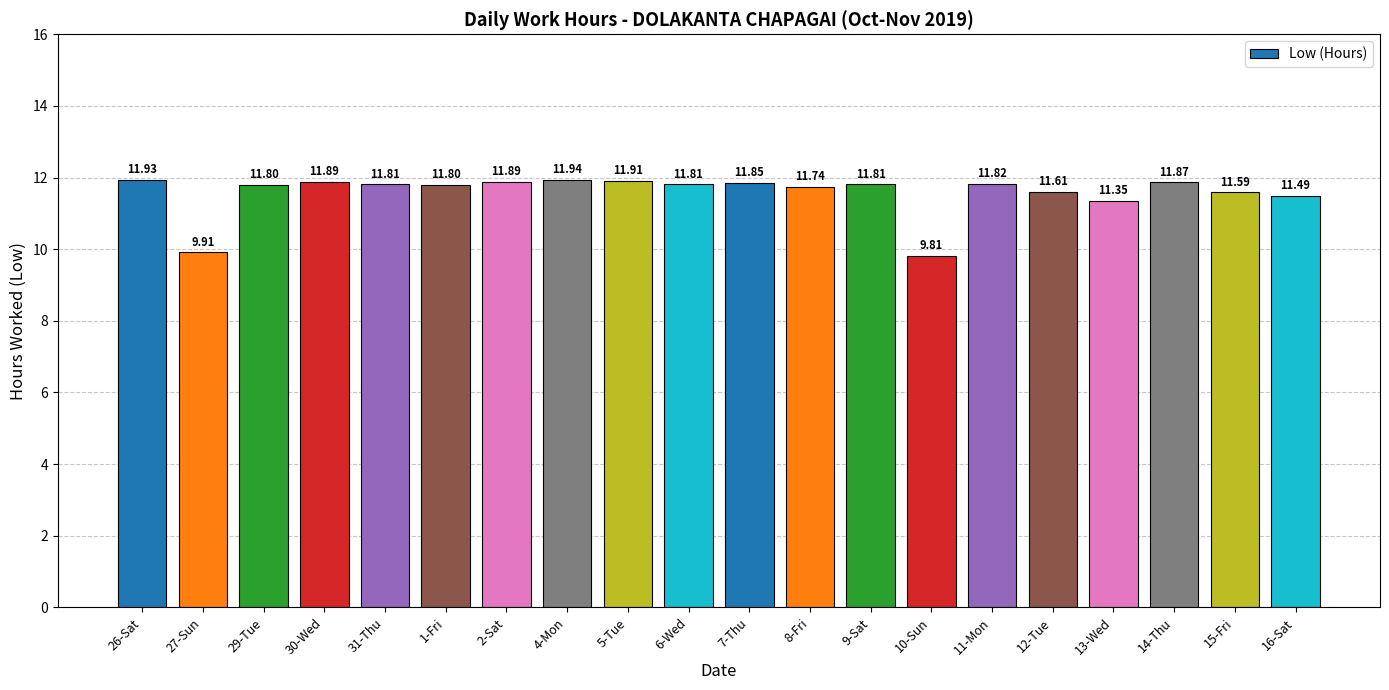

How many categories are shown in the chart?

20